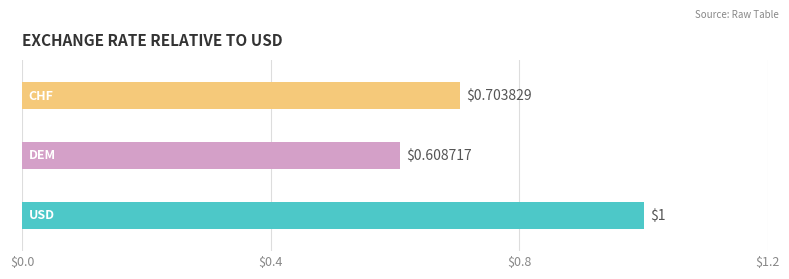

What is the average value?

0.8